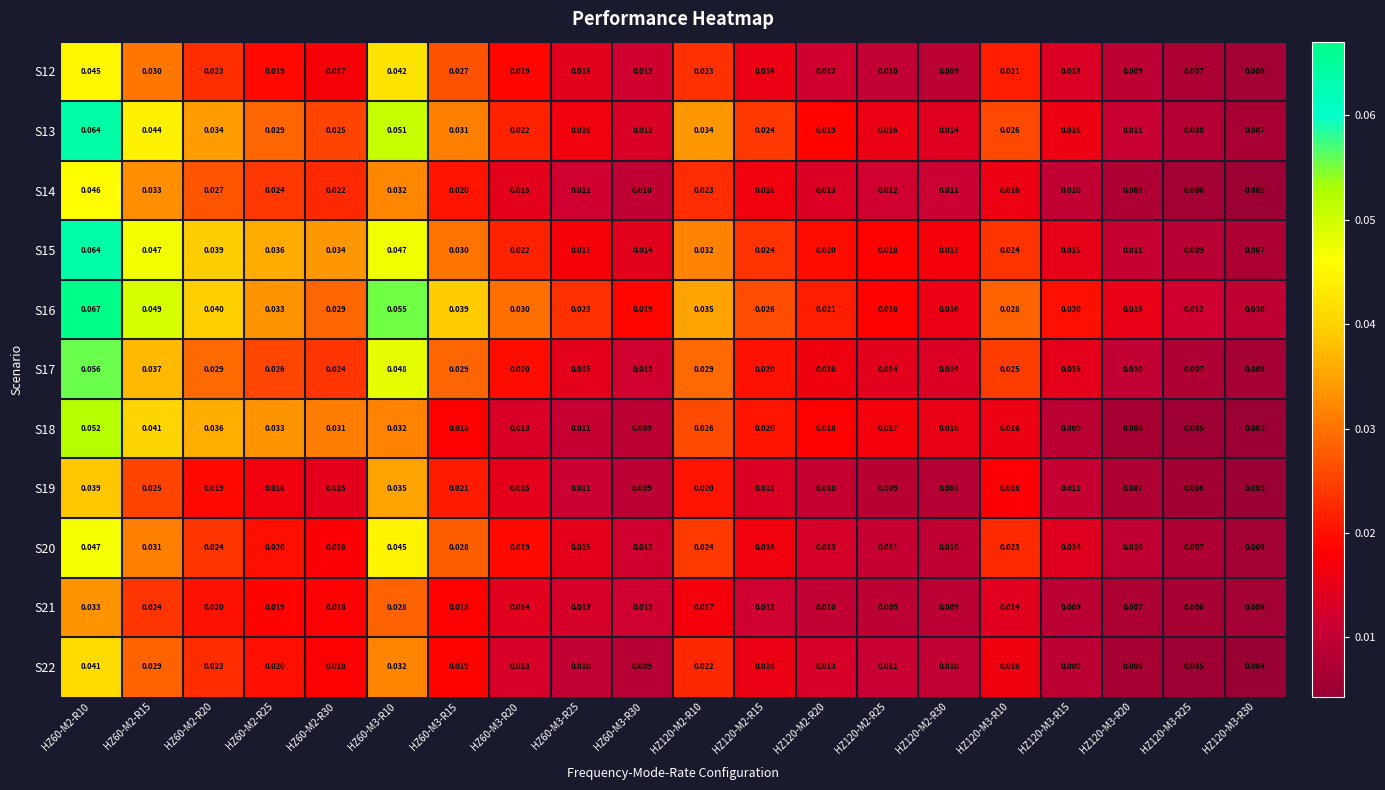

Is the value of S20 at HZ60-M2-R30 greater than the value of S22 at HZ120-M3-R15?

Yes